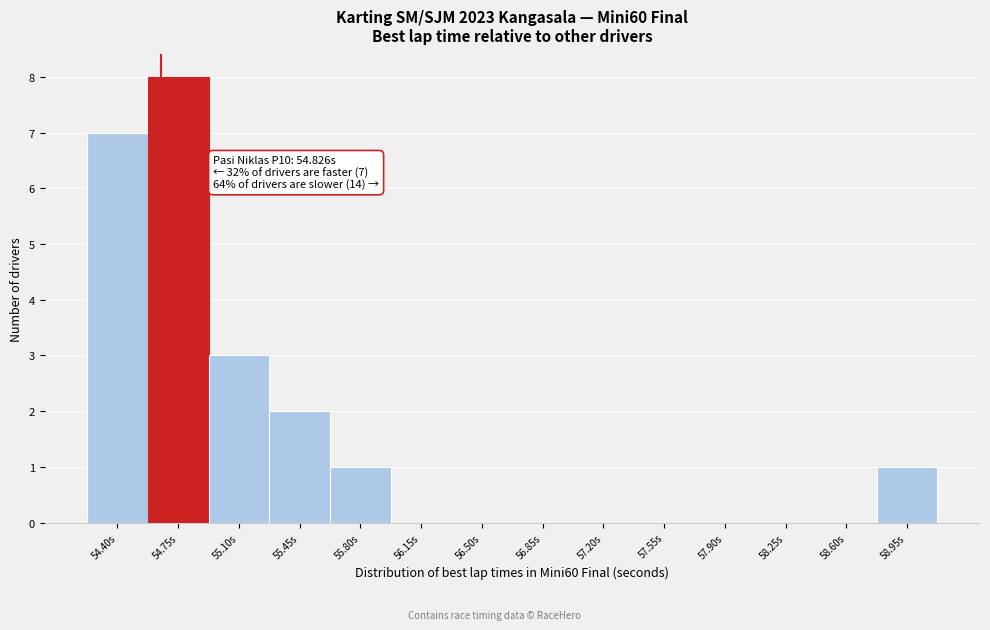

Reading left to right, extract all data points from this chart.

54.40s=7	54.75s=8	55.10s=3	55.45s=2	55.80s=1	56.15s=0	56.50s=0	56.85s=0	57.20s=0	57.55s=0	57.90s=0	58.25s=0	58.60s=0	58.95s=1